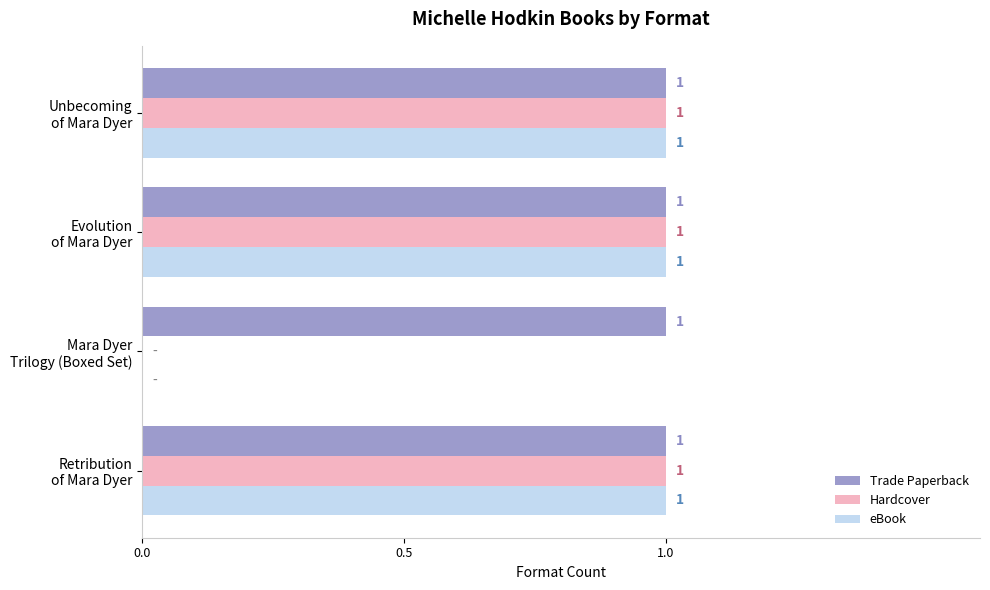

What is the sum of all eBook values?

3